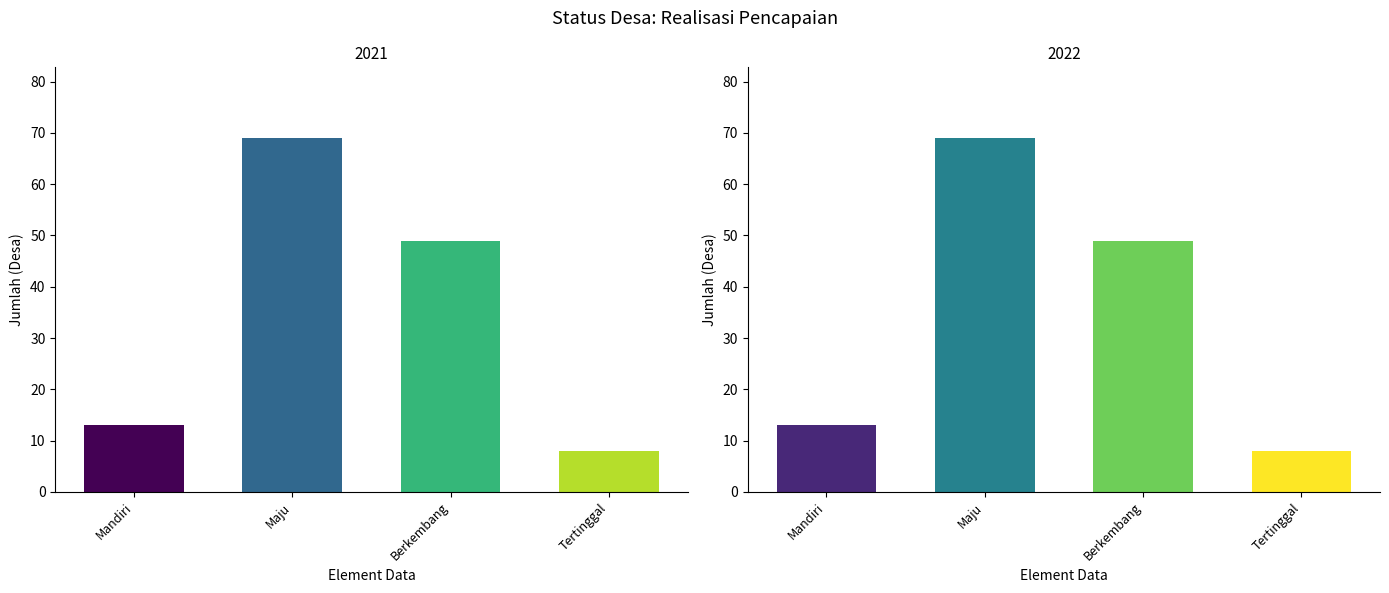

At which category does the chart reach its peak across all series?

Maju